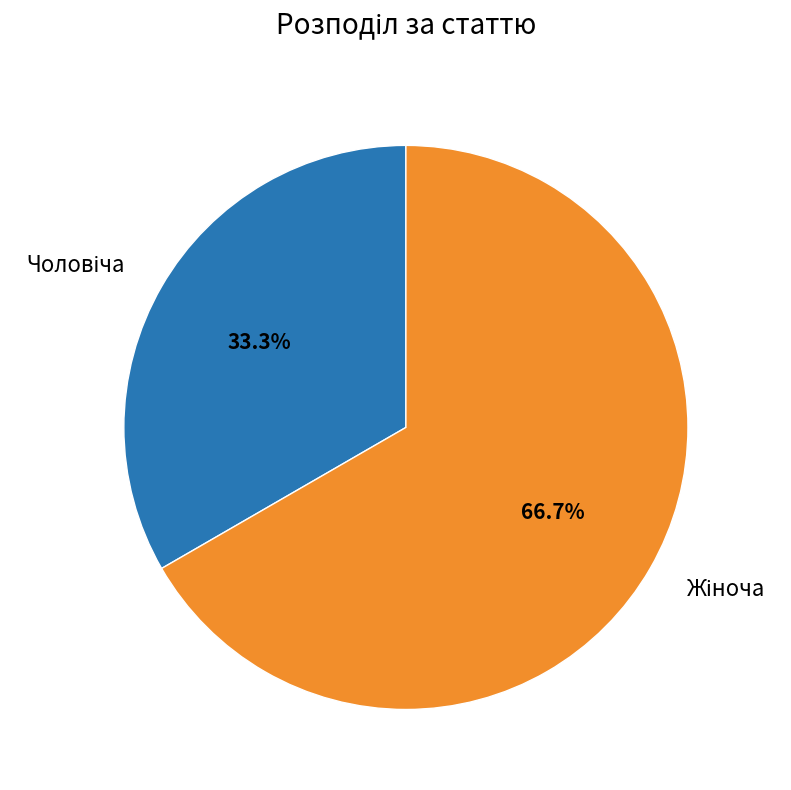

Count the number of slices in the pie.

2